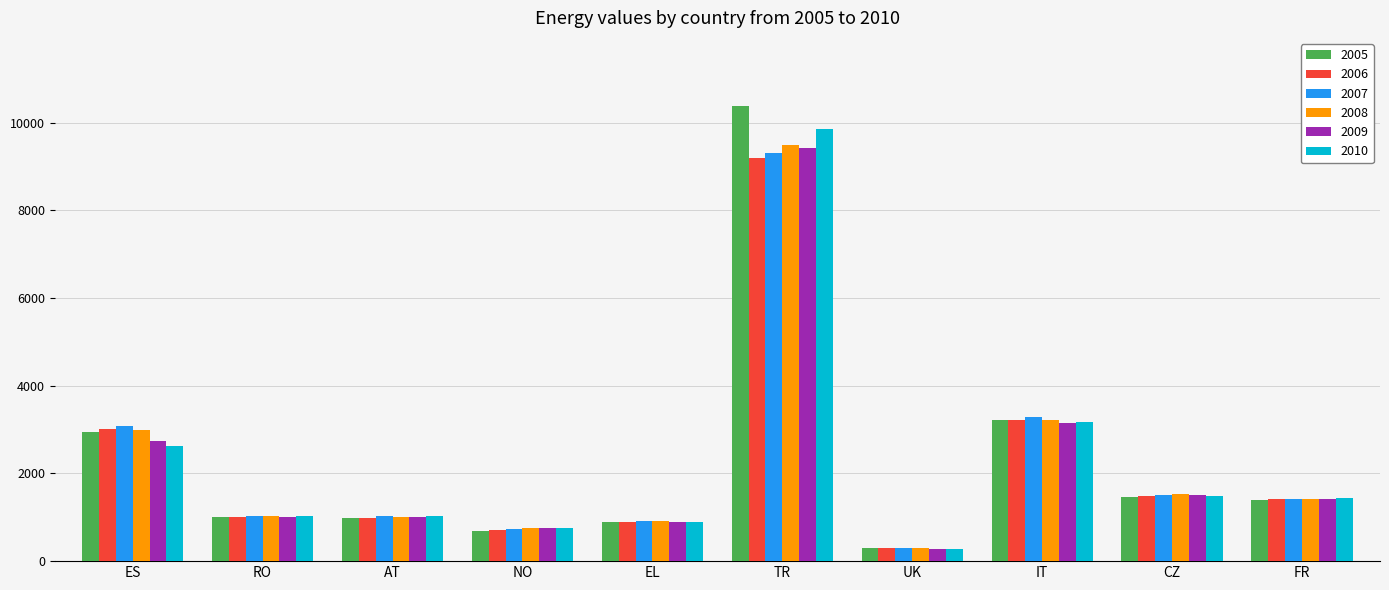

Is the value of 2009 at IT greater than the value of 2010 at CZ?

Yes